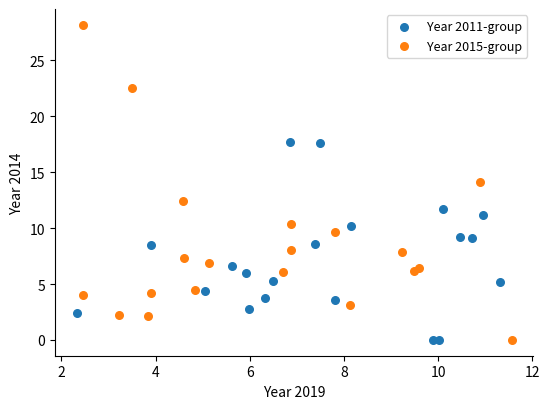

Which series reaches the maximum Y coordinate?

Year 2015-group